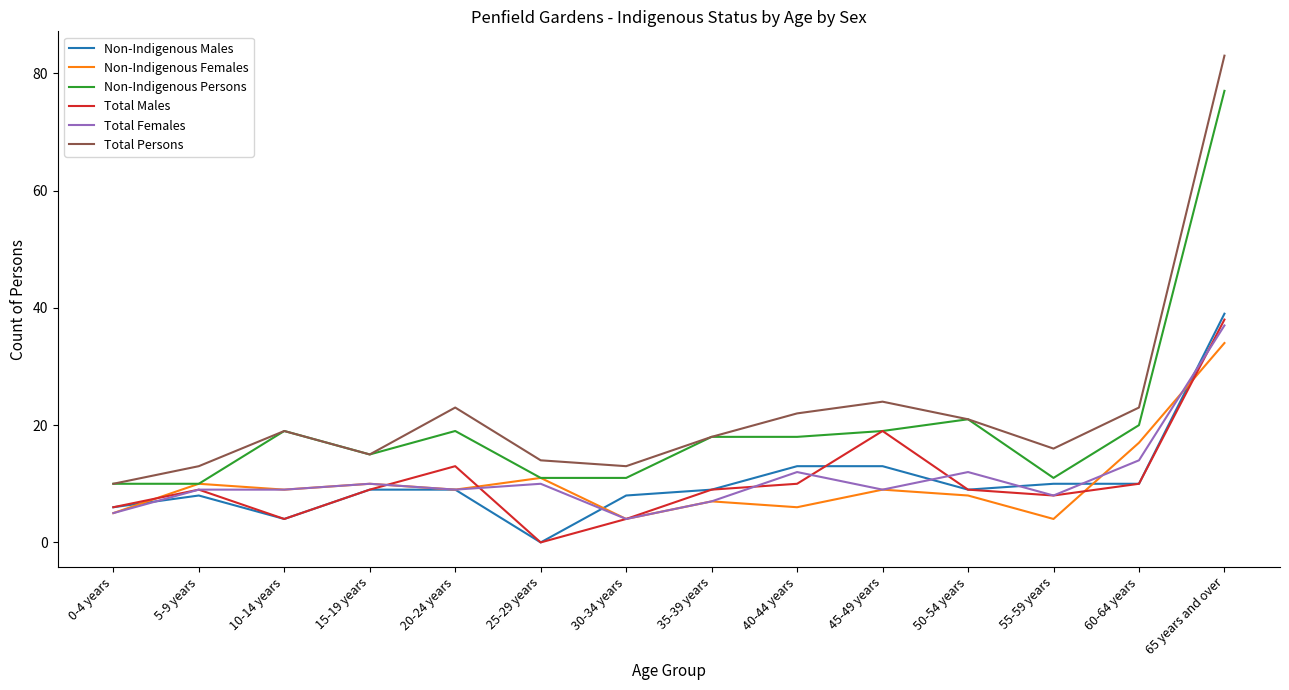

True or false: Non-Indigenous Males has a value of 4 at 15-19 years.

False